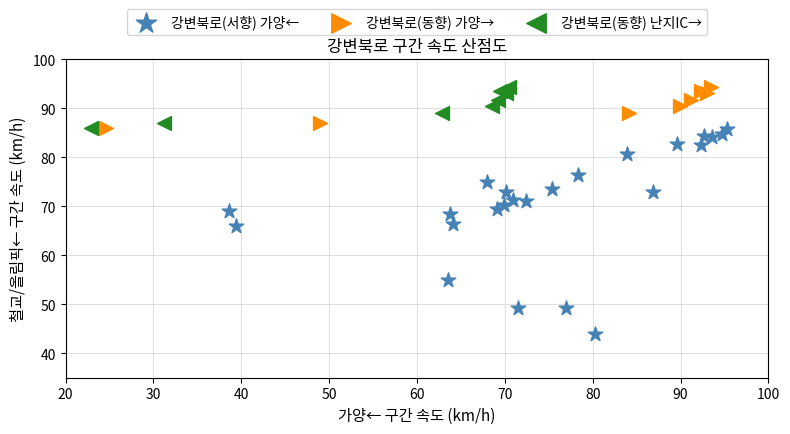

Which series has the largest Y range (max minus min)?

강변북로(서향) 가양←